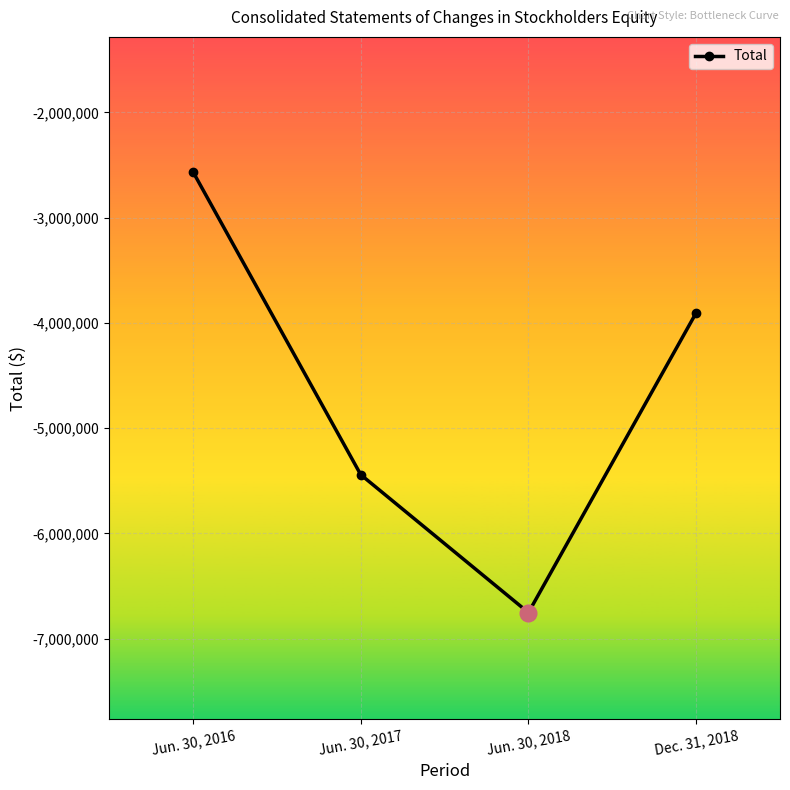

List the labels in order of value, smallest first.

Jun. 30, 2018, Jun. 30, 2017, Dec. 31, 2018, Jun. 30, 2016